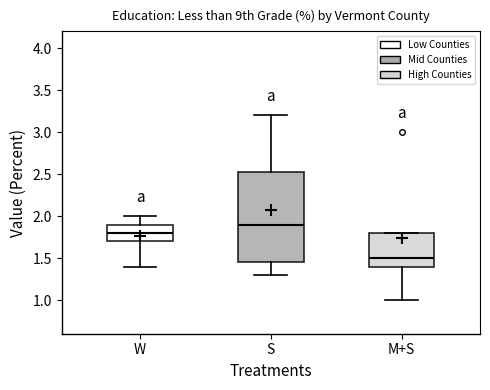

Where does the lower whisker of the box for S end on the y-axis? The values are not printed on the chart, so give them approximately, as read against the axis.

1.30